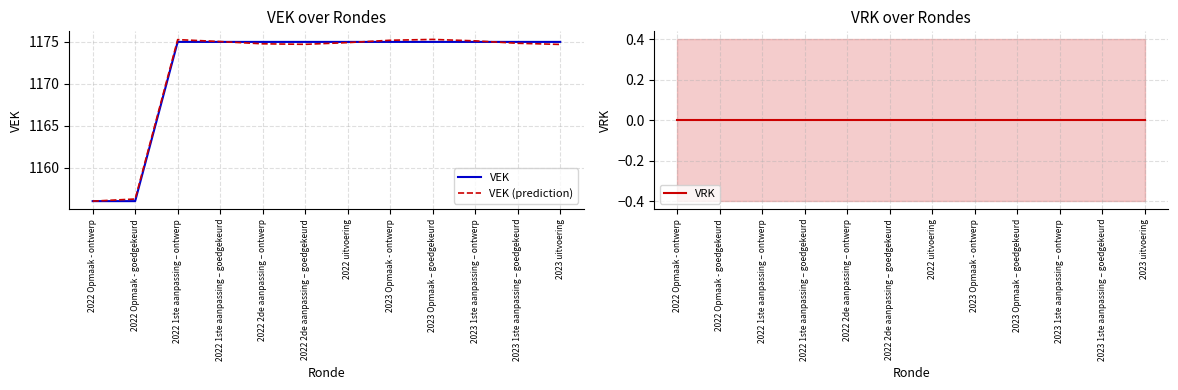

What is the average value of the VEK (prediction) series?

1171.8